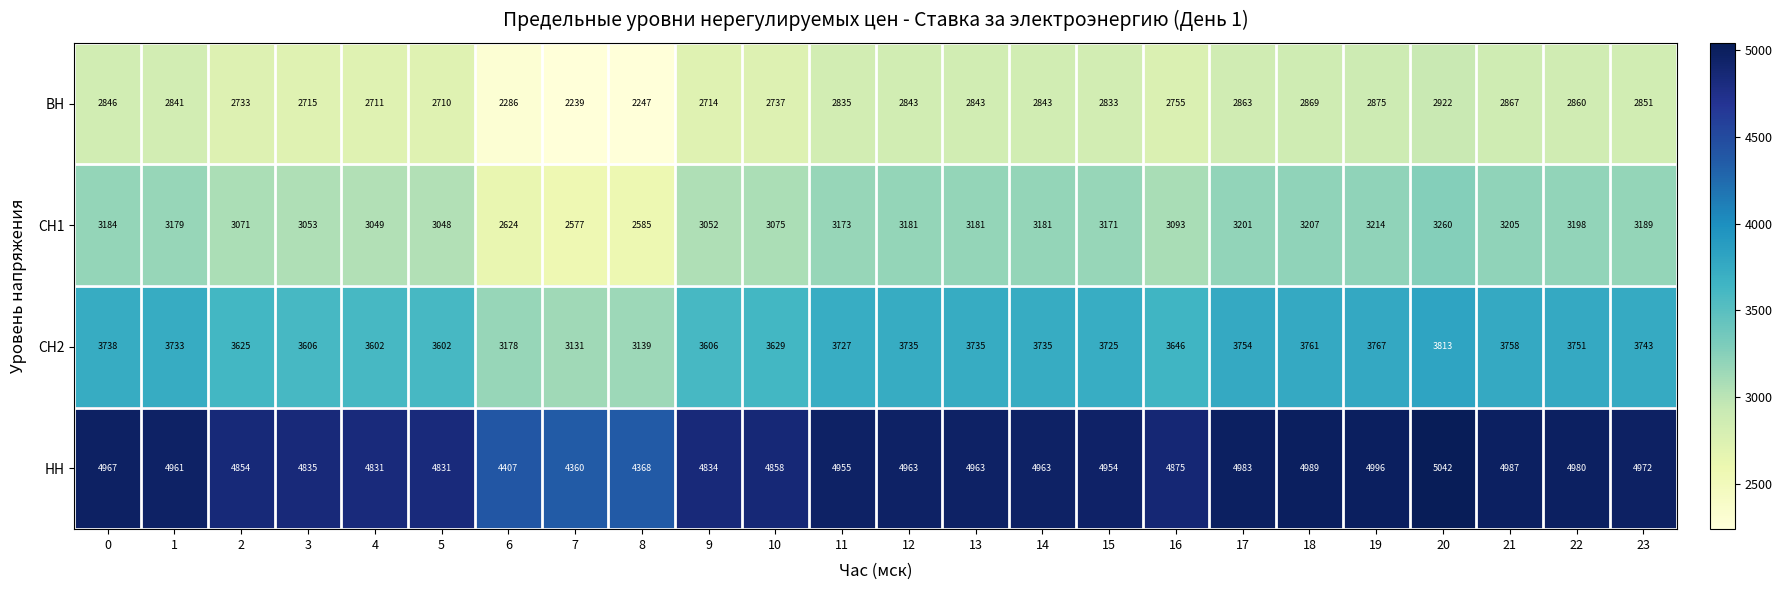

What is the spread (max minus min) of values at 2?

2121